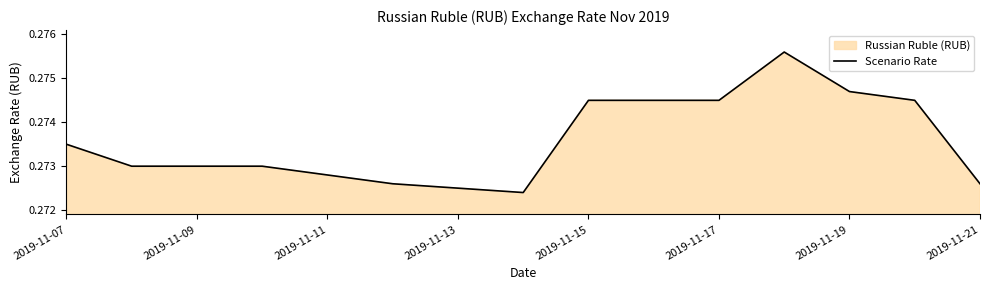

How many lines are shown in the chart?

1